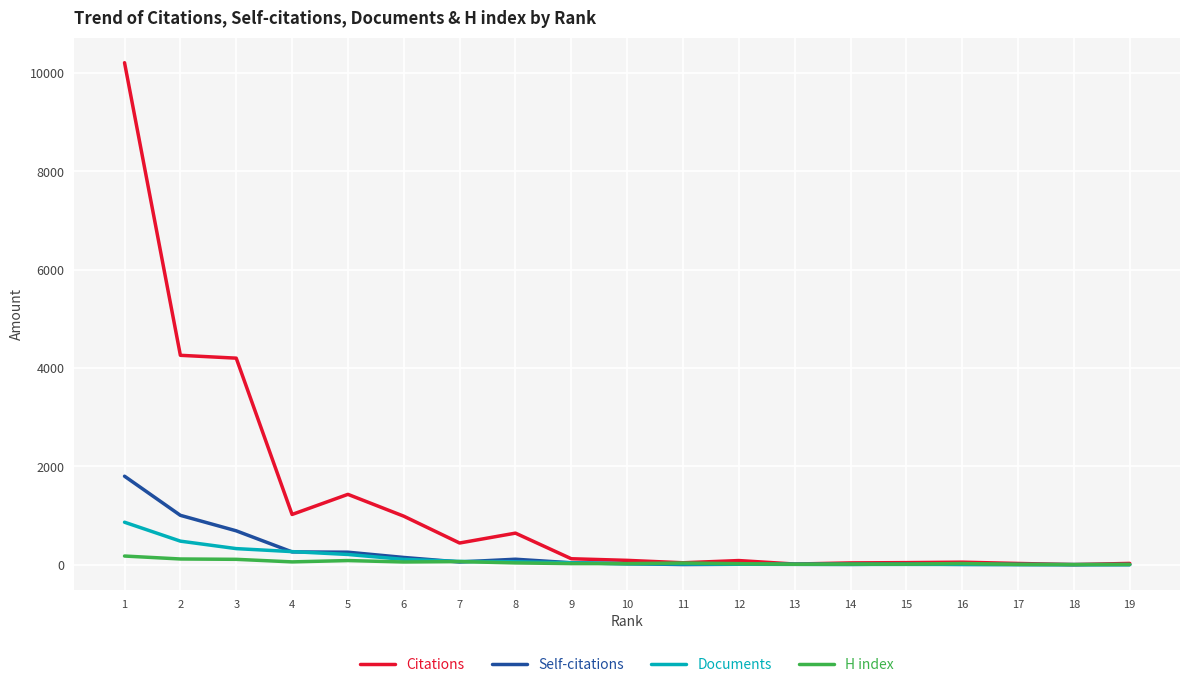

The value of Documents at 4 is 266. True or false?

True